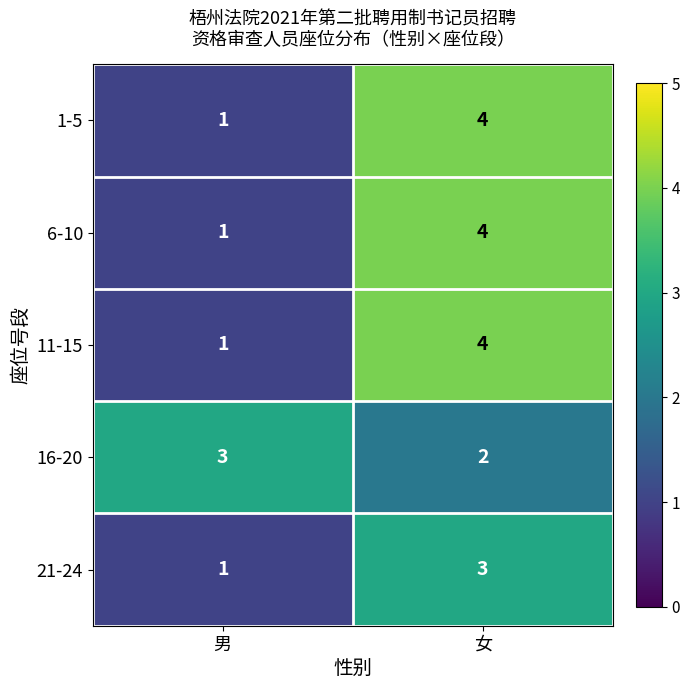

The value of 1-5 at 女 is 4. True or false?

True